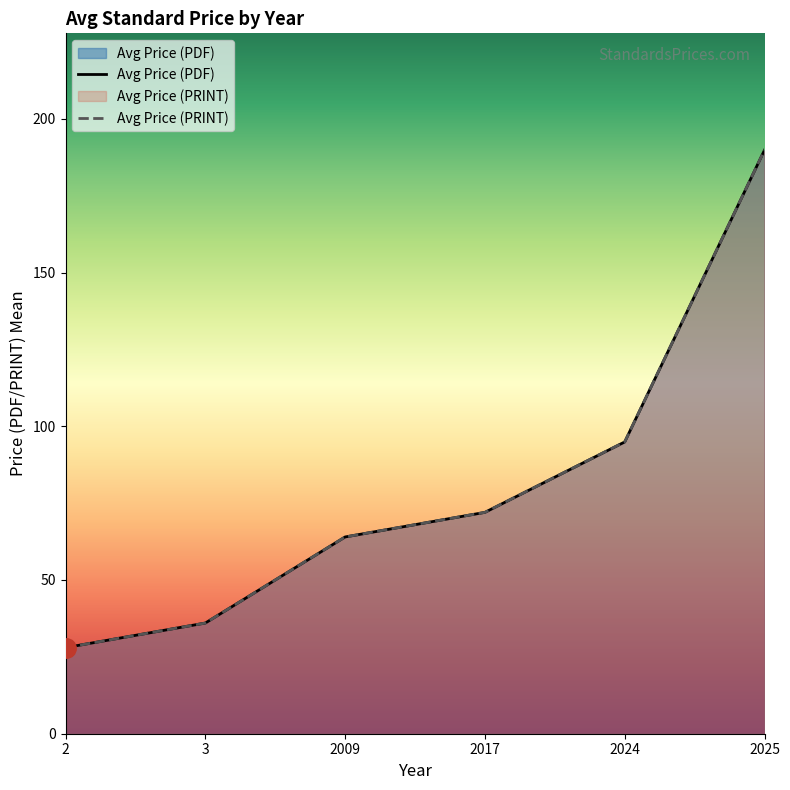

What is the difference between the maximum and second lowest values in the Avg Price (PDF) series?

153.8